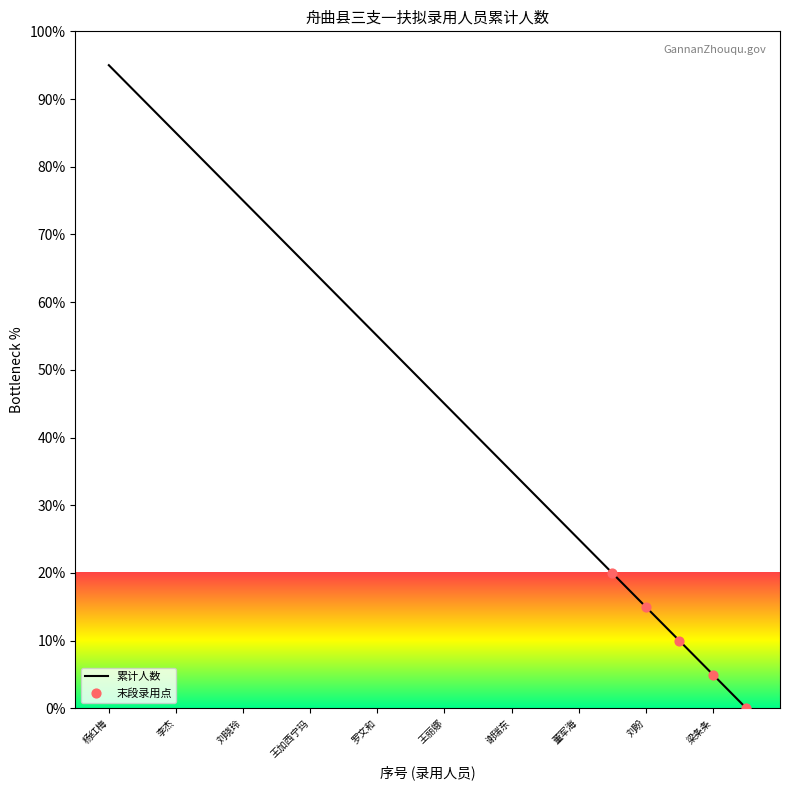

Which has a higher value, 梁鹏 or 王丽娜?

王丽娜